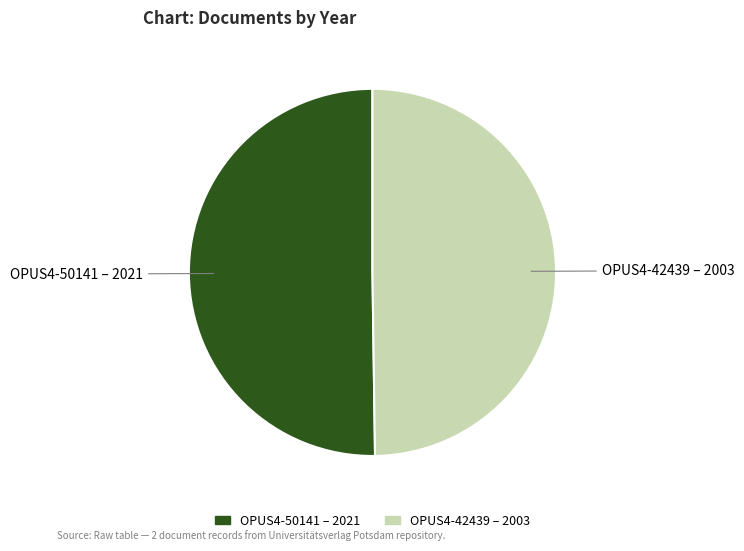

Count the number of slices in the pie.

2